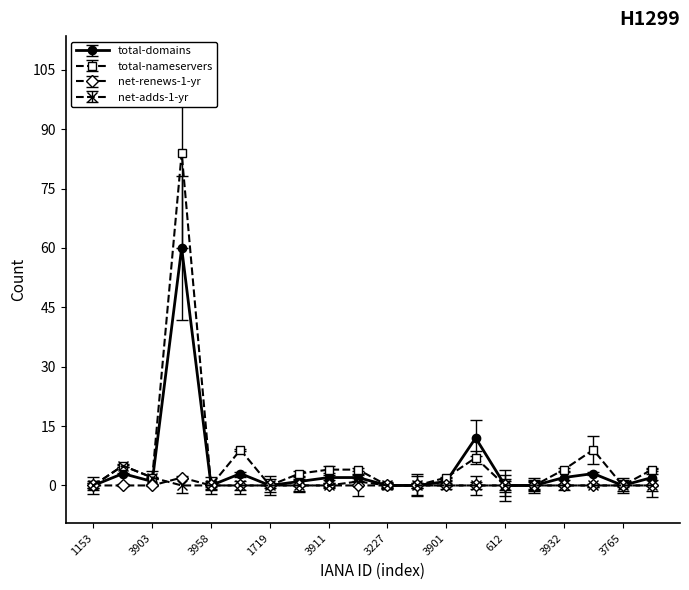

How many net-adds-1-yr values are between 0 and 1?

18